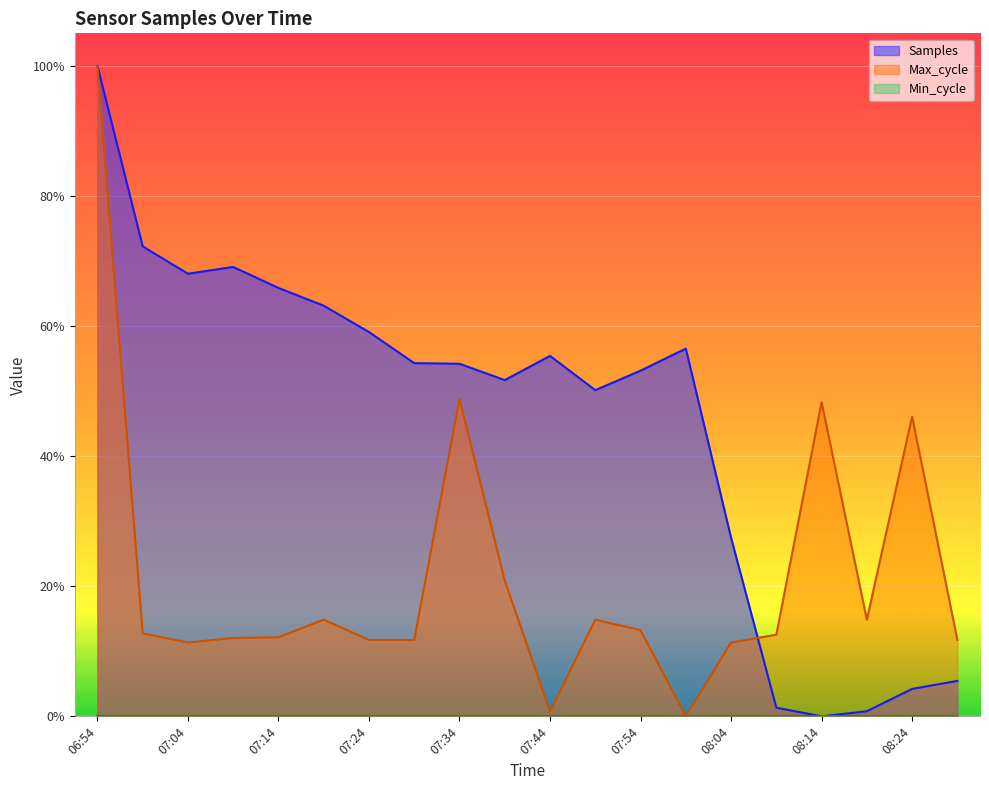

The Samples series shows 1.1 at 07:04. True or false?

False